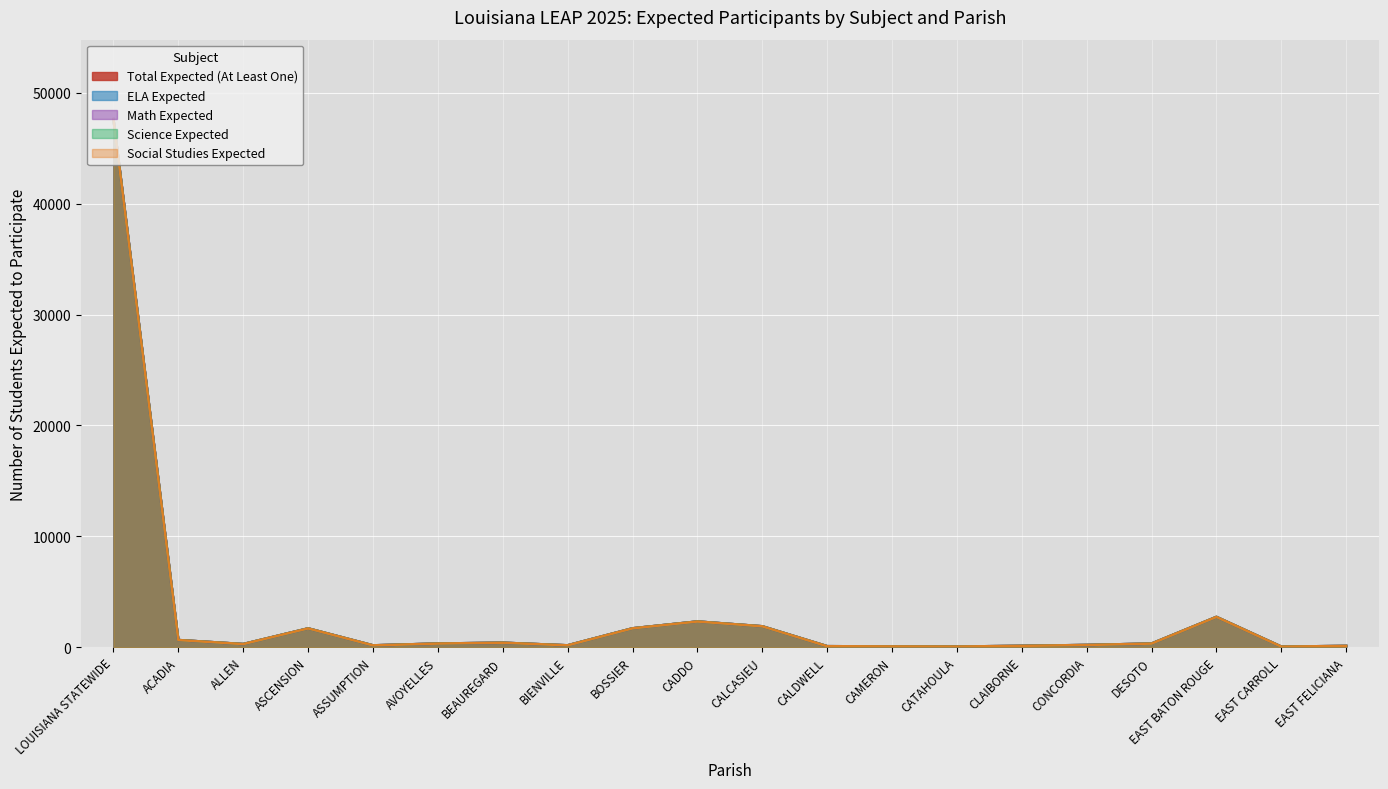

Reading left to right, what are all the values shown in this chart?

Total Expected (At Least One): 47640	645	282	1695	165	329	403	168	1701	2318	1884	90	69	58	120	200	326	2731	51	113
ELA Expected: 47626	645	282	1695	165	329	403	168	1701	2318	1884	90	69	58	120	200	326	2730	51	113
Math Expected: 47622	645	282	1695	165	328	403	168	1701	2318	1885	90	69	58	120	200	326	2730	51	113
Science Expected: 47610	645	282	1695	165	328	403	168	1700	2318	1884	90	69	58	120	200	326	2731	51	113
Social Studies Expected: 47597	645	282	1695	165	328	403	168	1700	2315	1884	89	69	58	120	200	326	2731	51	113